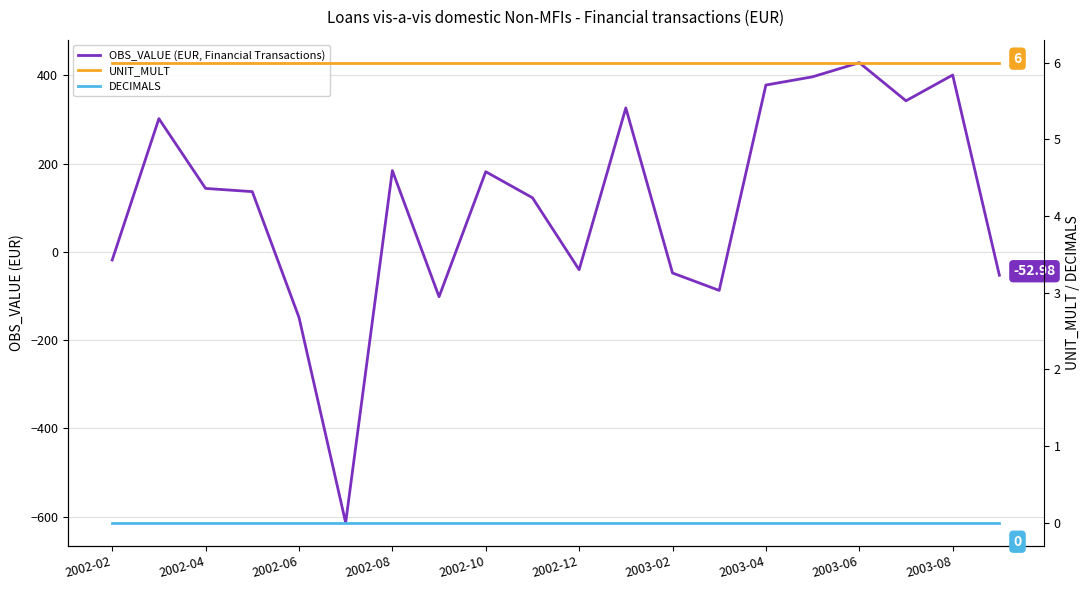

After their last crossing, which series has the higher values: UNIT_MULT or OBS_VALUE (EUR, Financial Transactions)?

UNIT_MULT